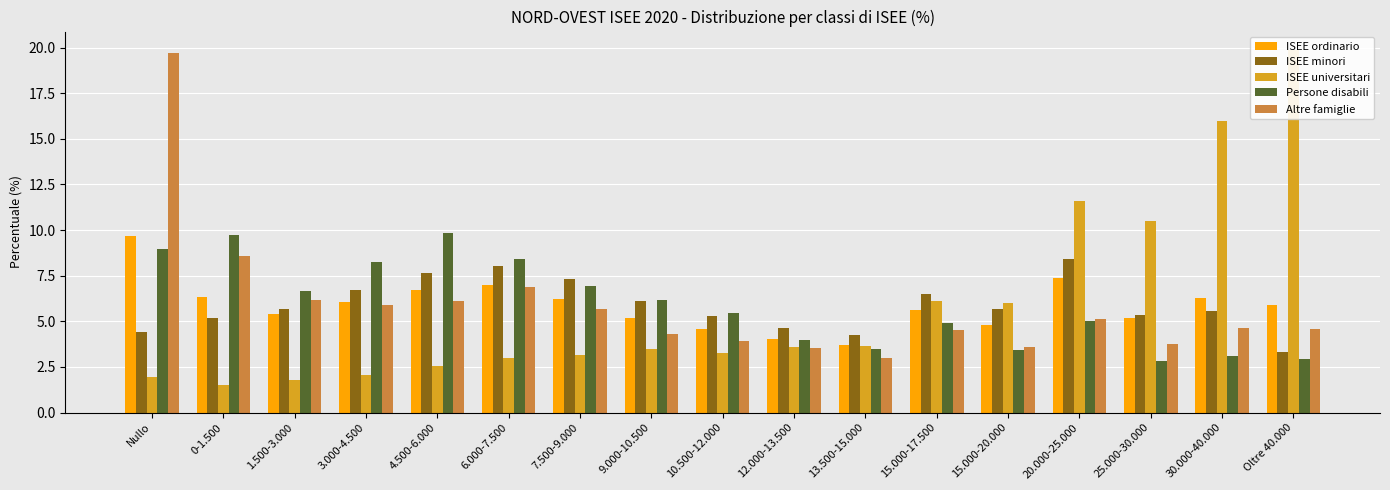

What is the value of the Altre famiglie bar at the 5th from the left?

6.1